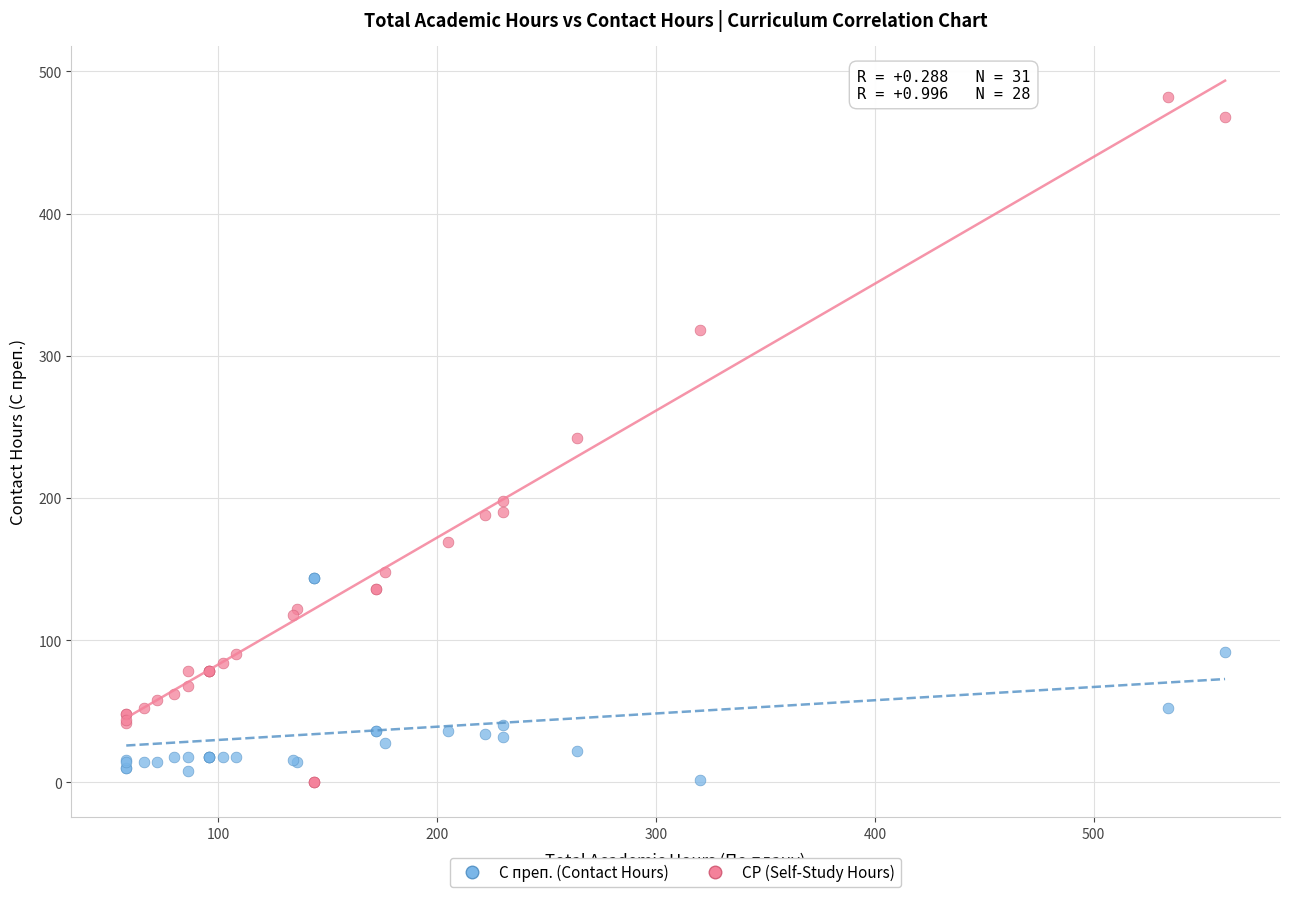

What are all the series names shown in the legend?

С преп. (Contact Hours), СР (Self-Study Hours)